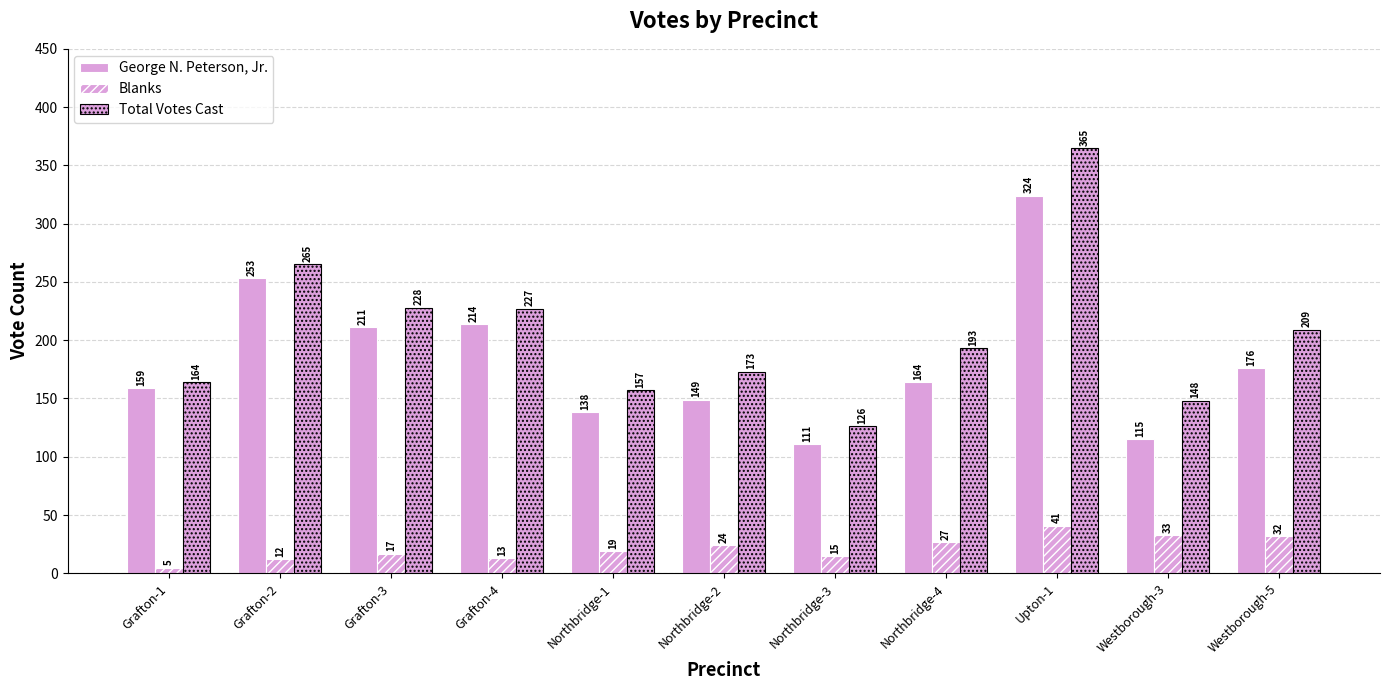

How many data points in Blanks are less than 19?

5